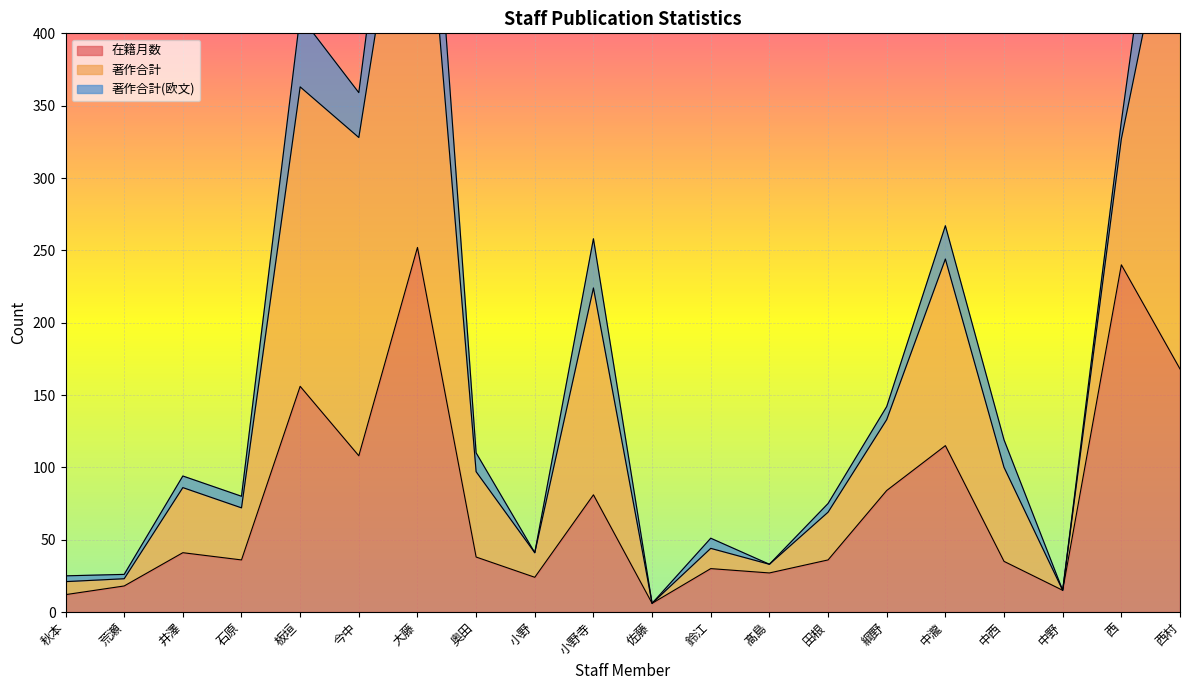

In 在籍月数, how many points are higher than both neighbors (excluding endpoints)?

7